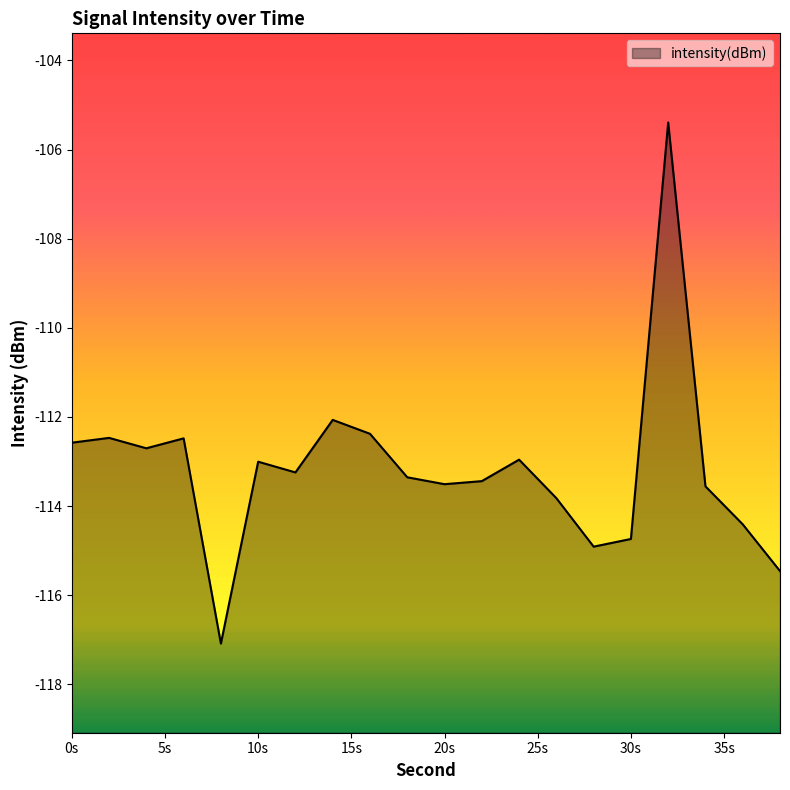

What is the difference between the second highest and second lowest values?

3.4